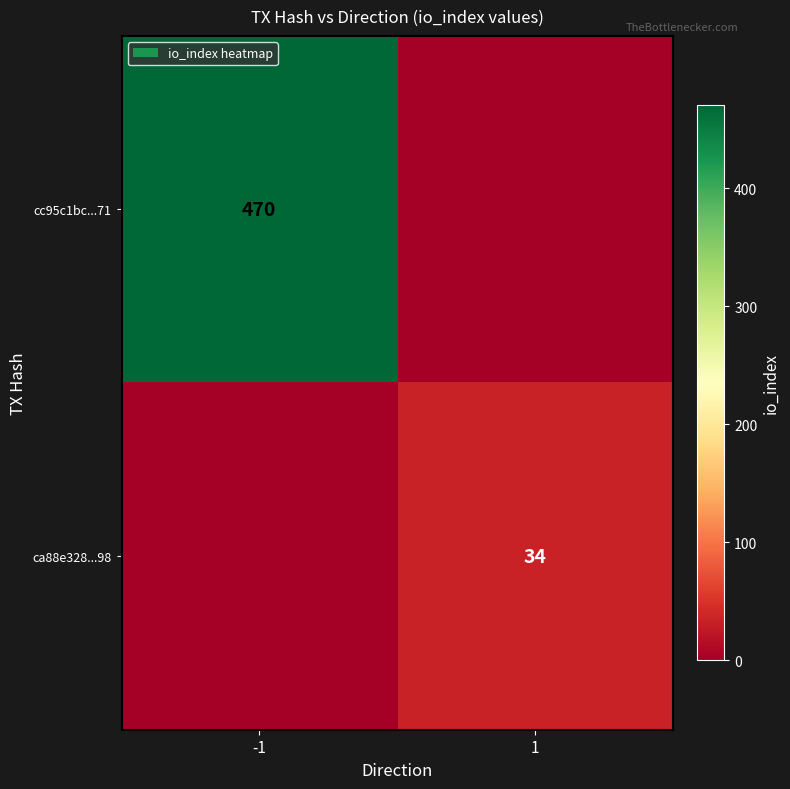

The value of cc95c1bc...71 at -1 is 756. True or false?

False